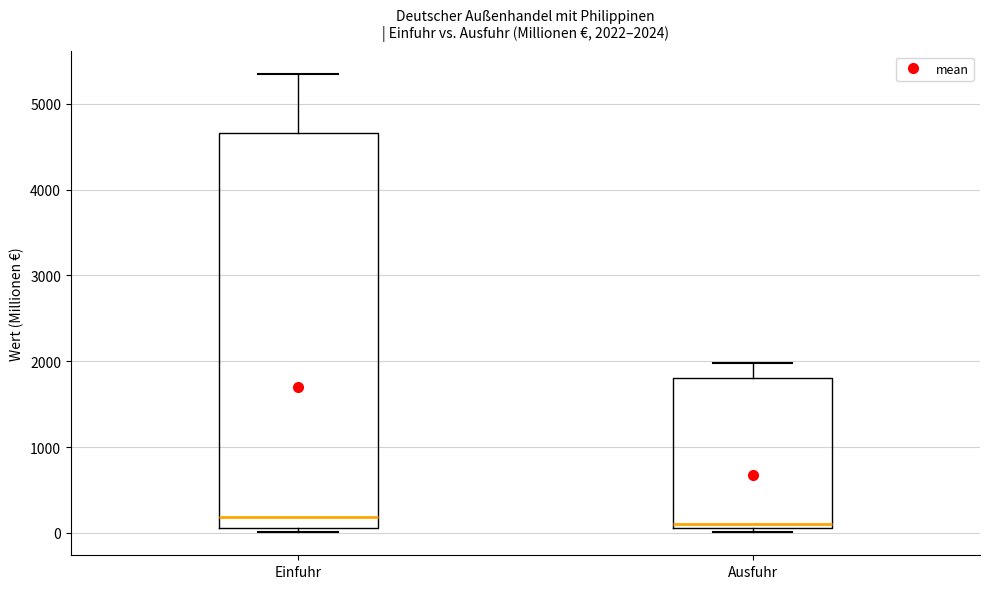

Comparing the boxes themselves (not the whiskers), which one is the tallest?

Einfuhr